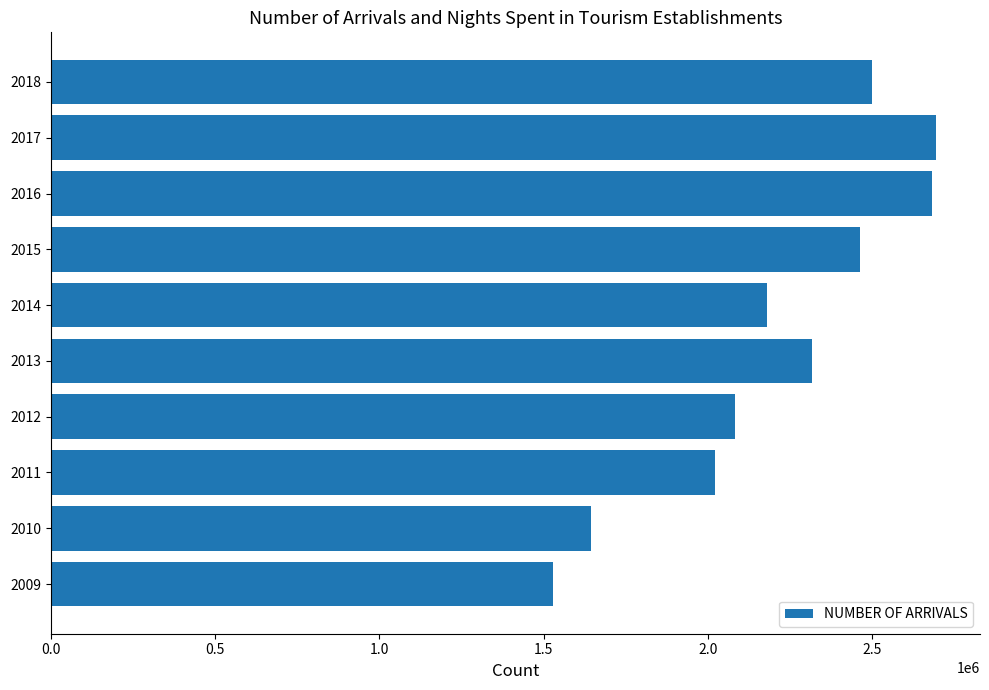

Approximately how many times larger is the value at 2014 compared to 2012?

1.0